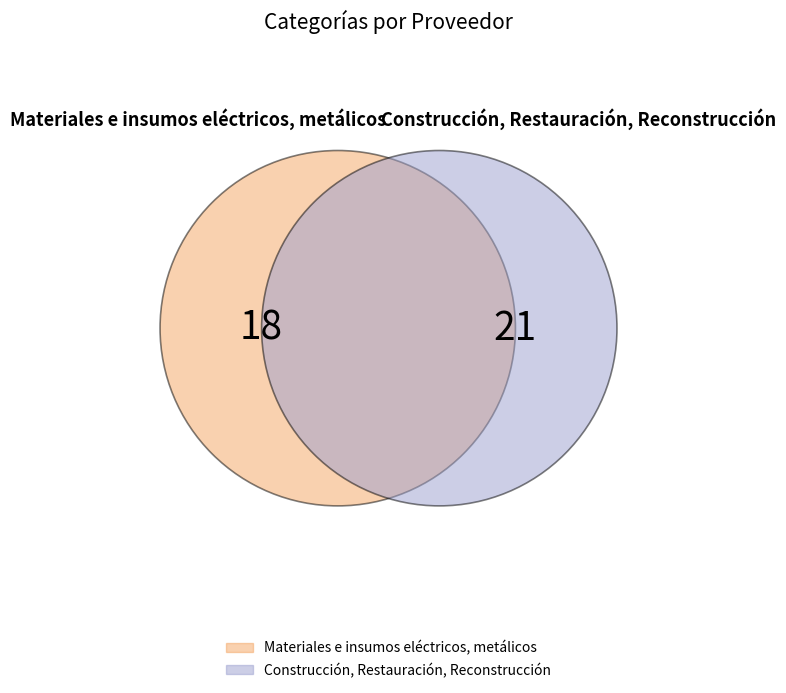

Is there a majority slice in this chart?

Yes